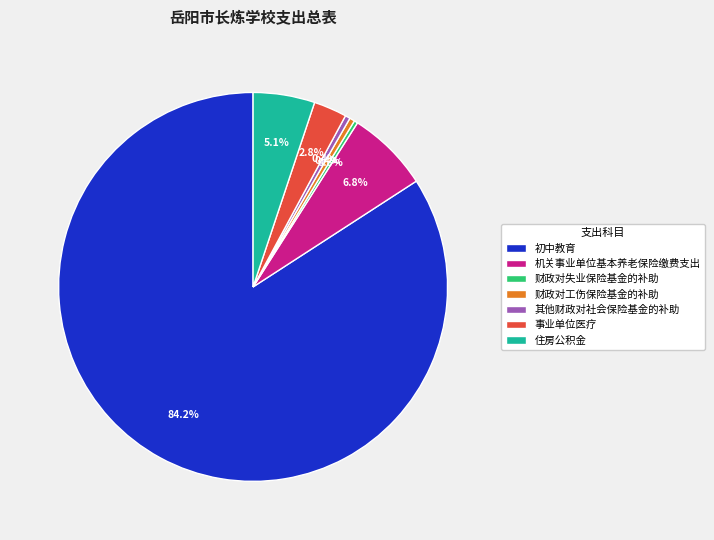

Which slice is the largest?

初中教育